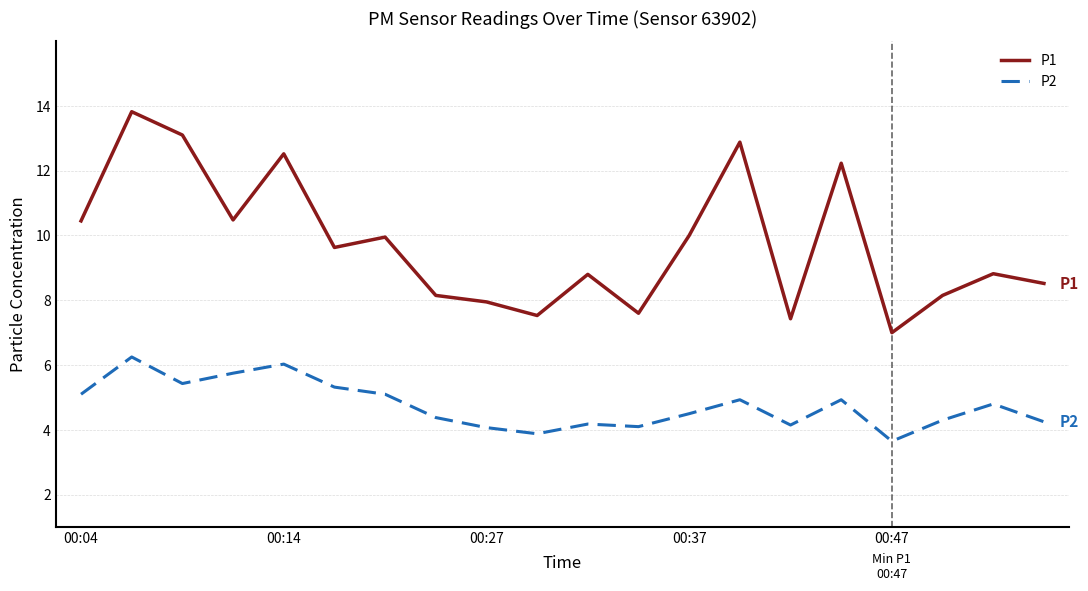

List the series in order of their peak value, highest first.

P1, P2